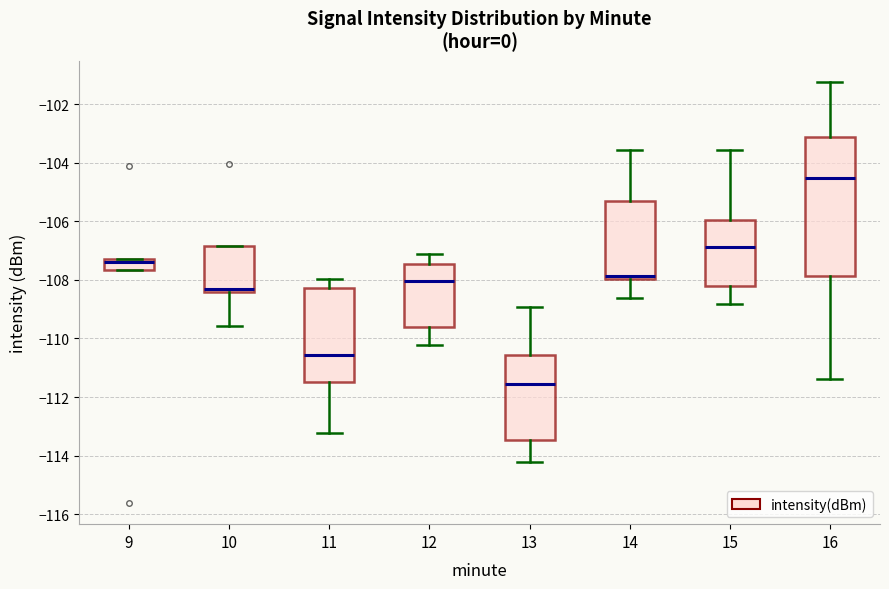

Comparing the boxes themselves (not the whiskers), which one is the tallest?

16